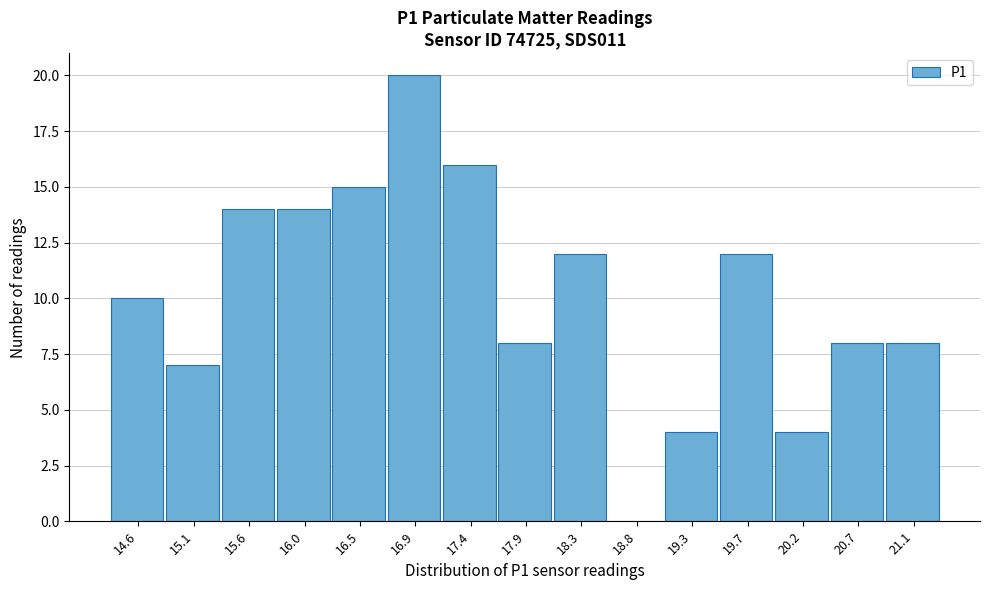

Reading right to left, list all the values displayed in this chart.

21.1=8	20.7=8	20.2=4	19.7=12	19.3=4	18.8=0	18.3=12	17.9=8	17.4=16	16.9=20	16.5=15	16.0=14	15.6=14	15.1=7	14.6=10